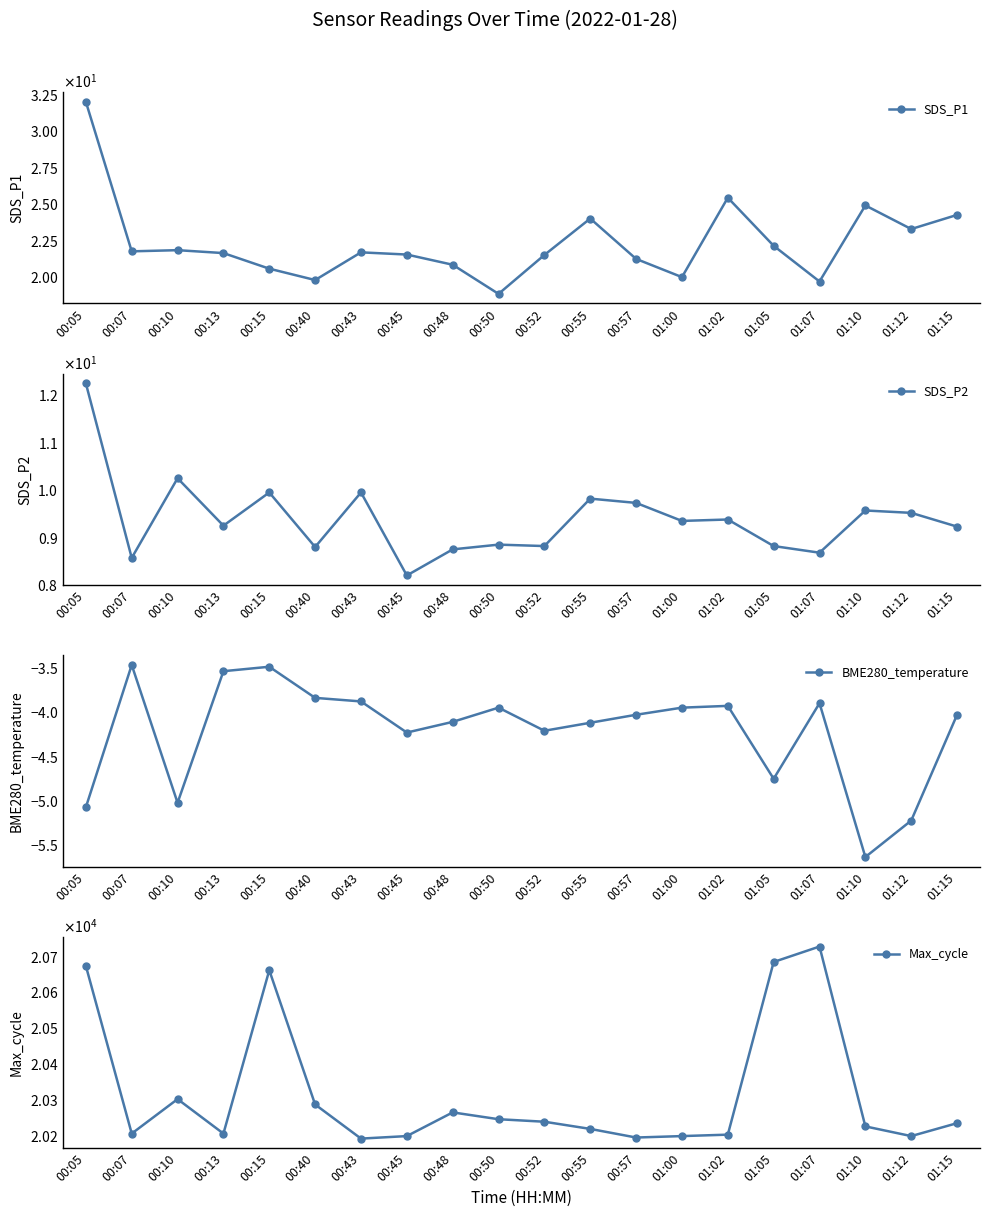

How many data points in SDS_P1 are less than 21?

6